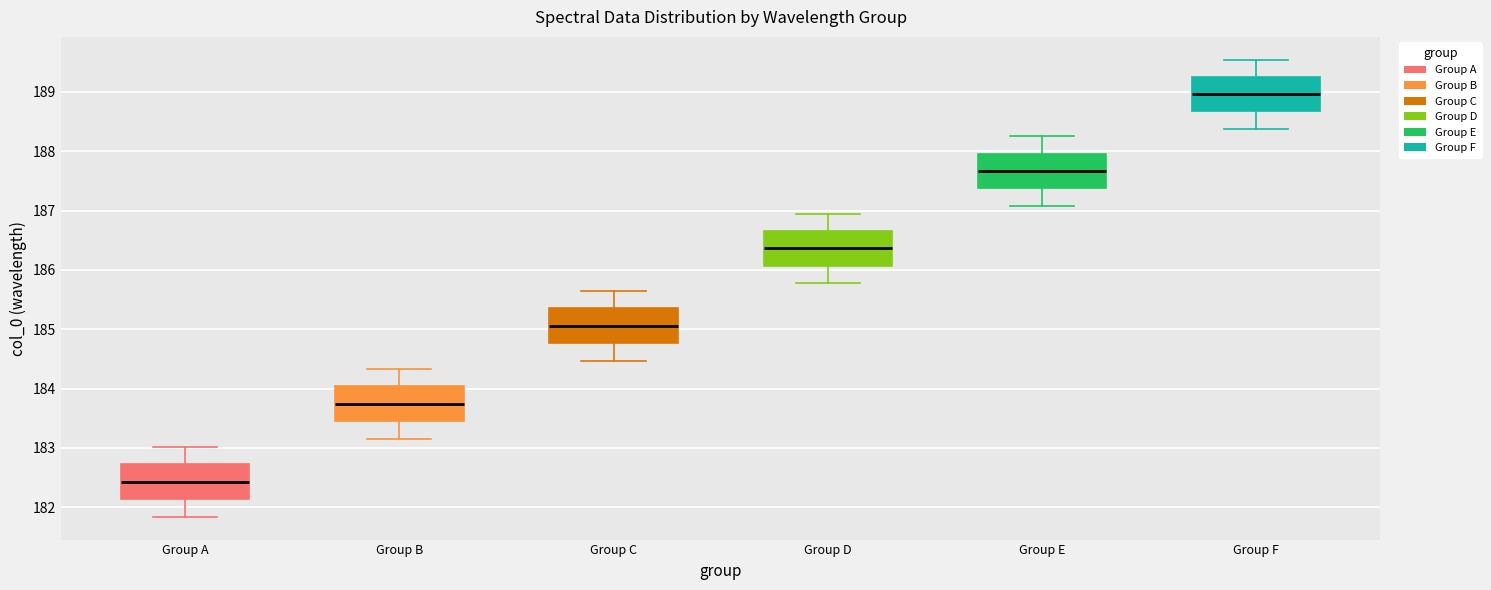

Which box's median line is the lowest?

Group A